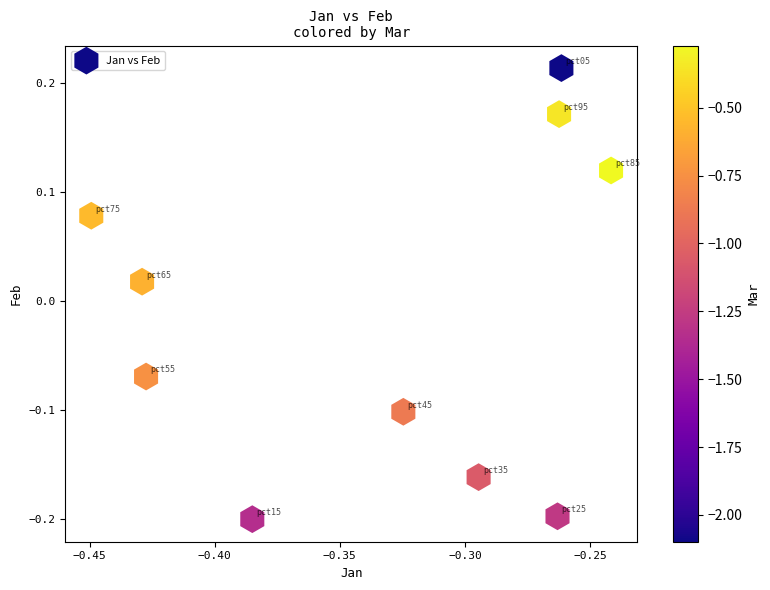

What is the range of Y values (max minus min)?

0.4